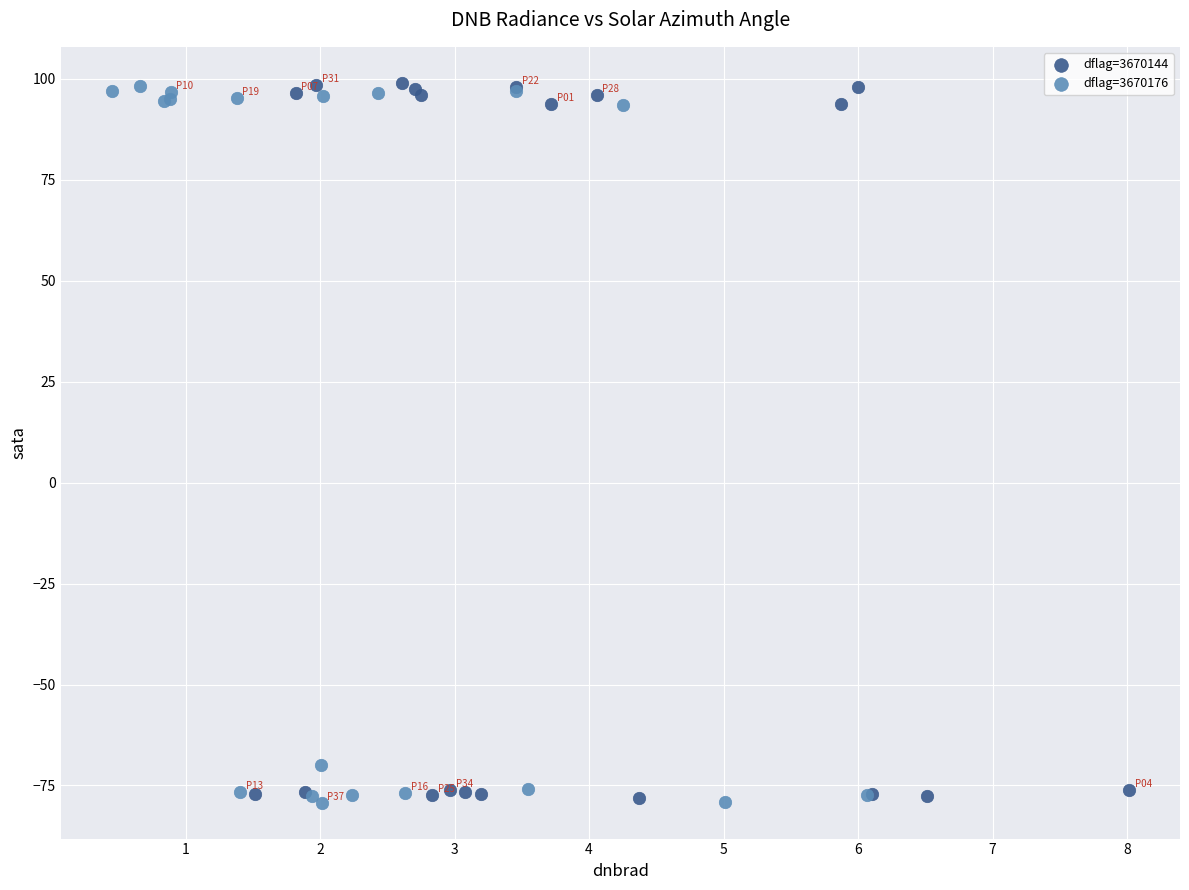

What are all the series names shown in the legend?

dflag=3670144, dflag=3670176